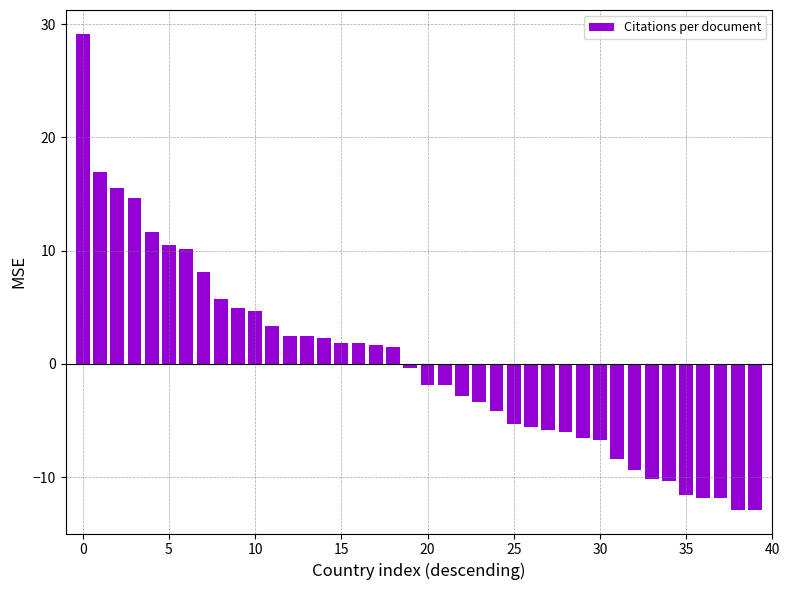

What is the value of the 40th bar from the left?

-12.9